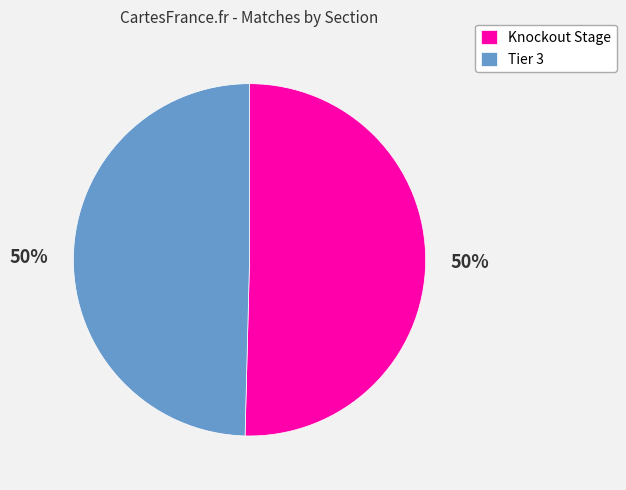

The Knockout Stage slice represents 50% of the pie. True or false?

True